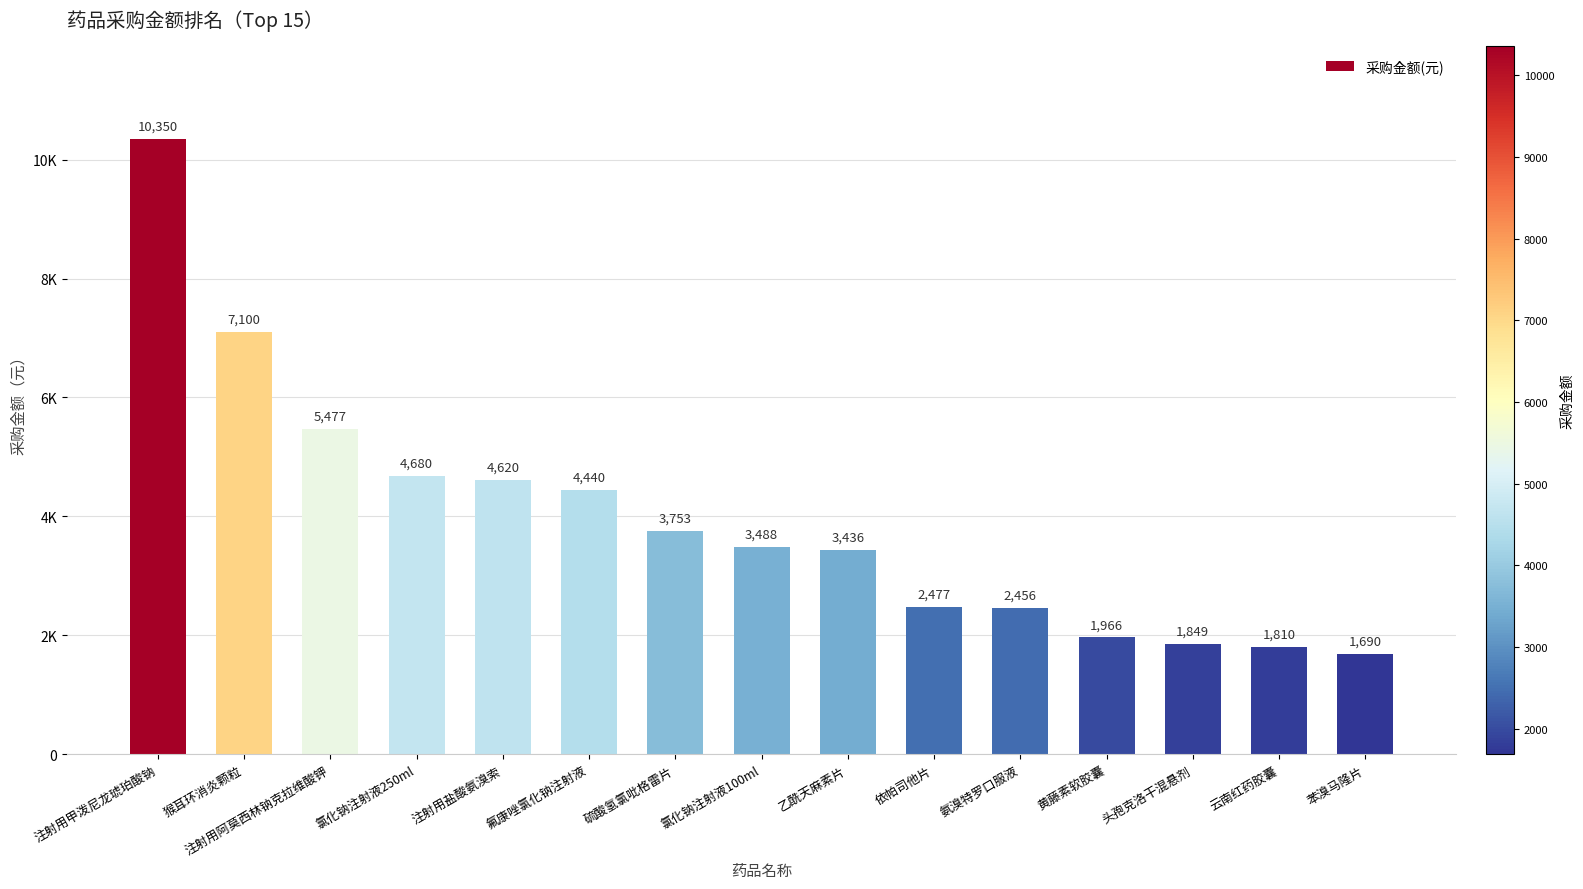

Is it true that the value at 注射用甲泼尼龙琥珀酸钠 is 7099.9?

False